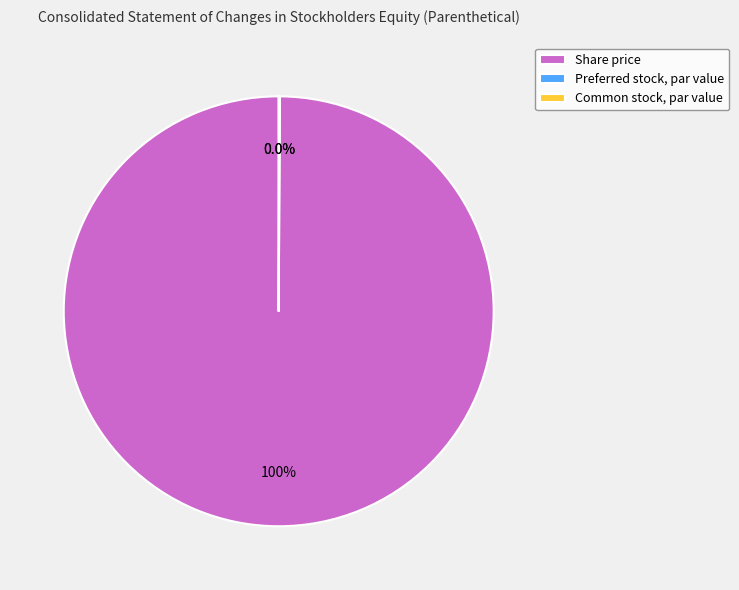

Does any single category account for the majority?

Yes